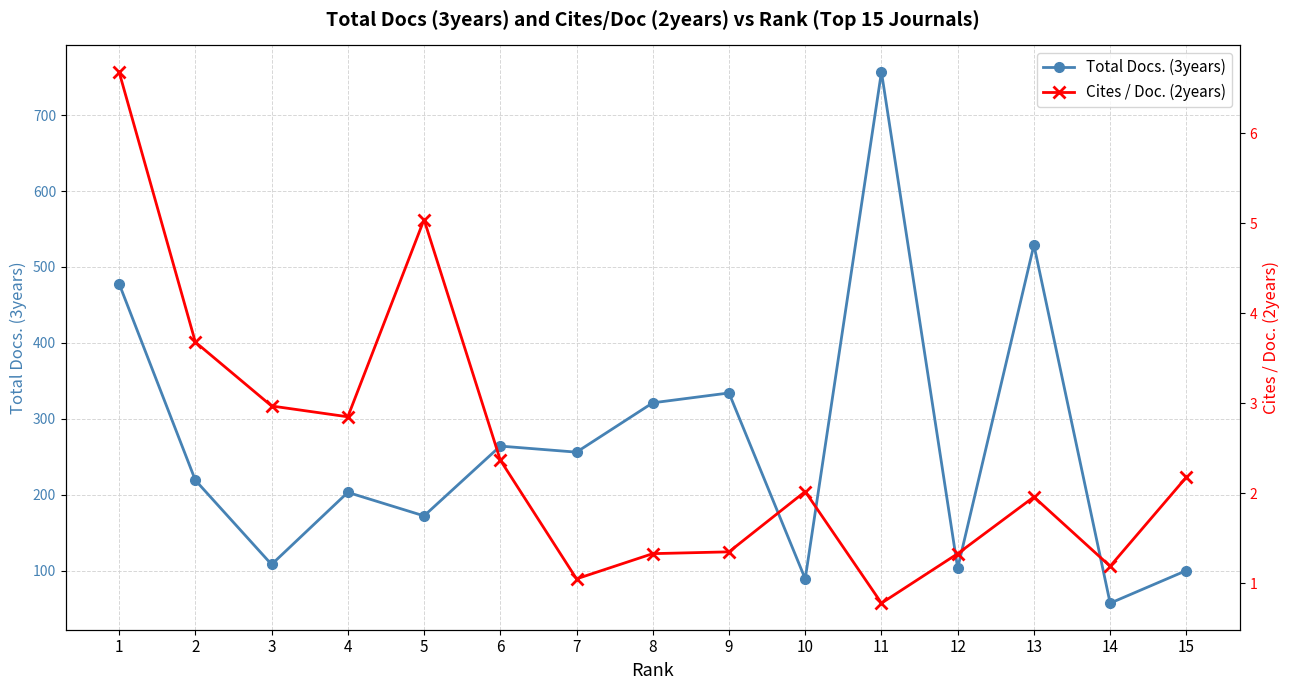

Reading right to left, transcribe all the data shown in this chart.

Total Docs. (3years): 15=100.0	14=57.0	13=529.0	12=103.0	11=757.0	10=89.0	9=334.0	8=321.0	7=256.0	6=264.0	5=172.0	4=203.0	3=108.0	2=219.0	1=478.0
Cites / Doc. (2years): 15=2.2	14=1.2	13=2.0	12=1.3	11=0.8	10=2.0	9=1.4	8=1.3	7=1.1	6=2.4	5=5.0	4=2.9	3=3.0	2=3.7	1=6.7